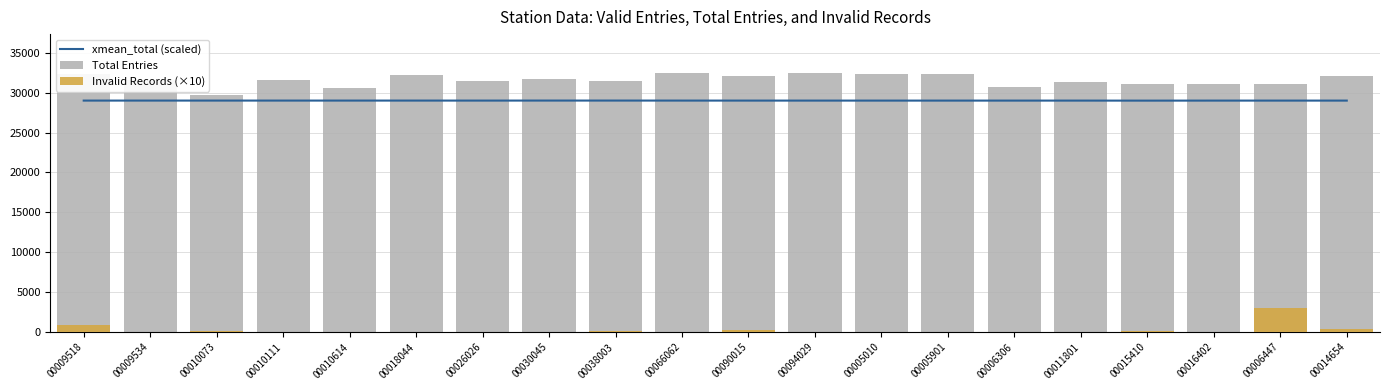

Where is Invalid Records (×10) nearest to the value 1540?

00009518